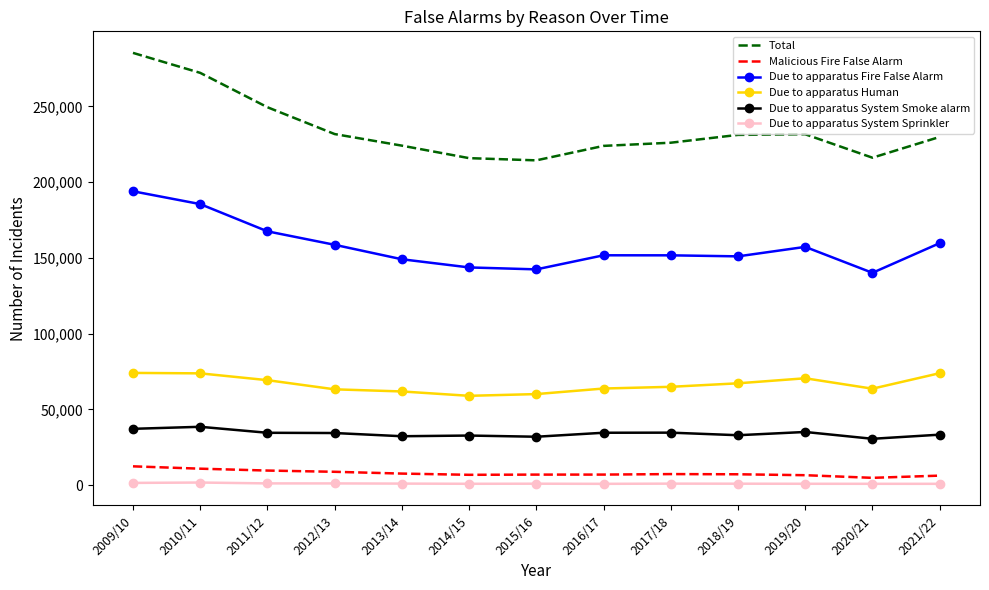

True or false: Due to apparatus Human and Total cross at least once.

False